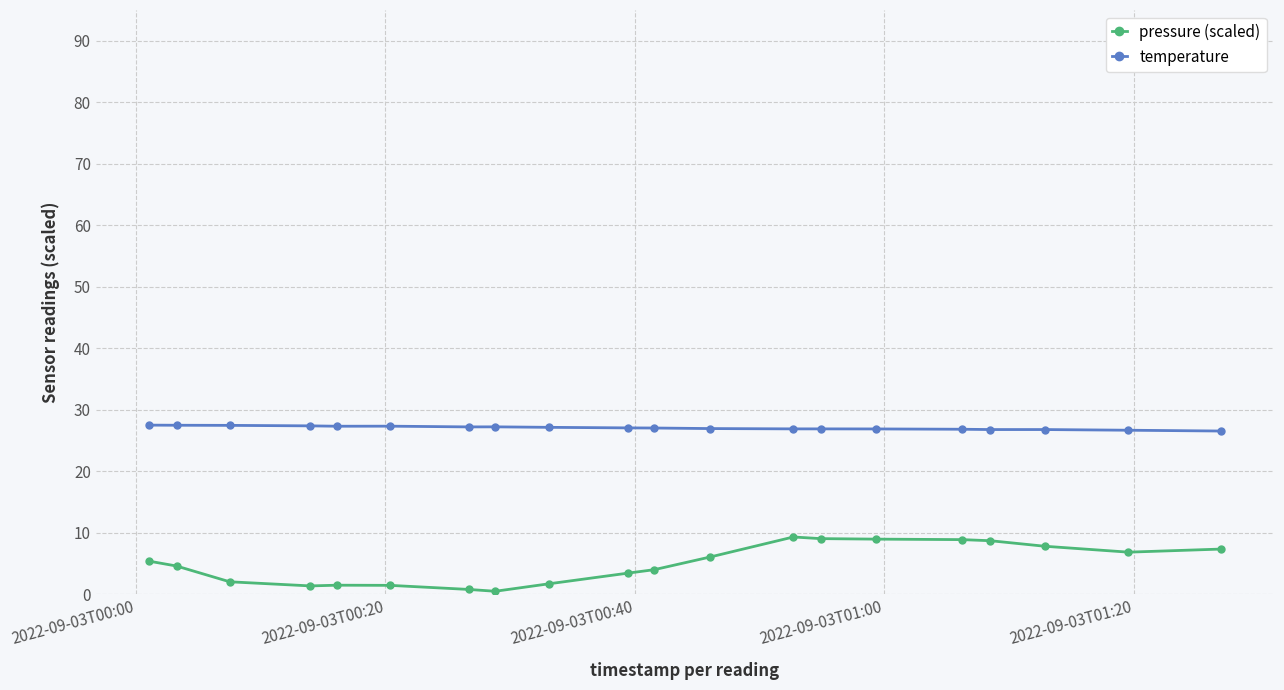

What is the value of the pressure (scaled) point at the 17th from the left?

8.7